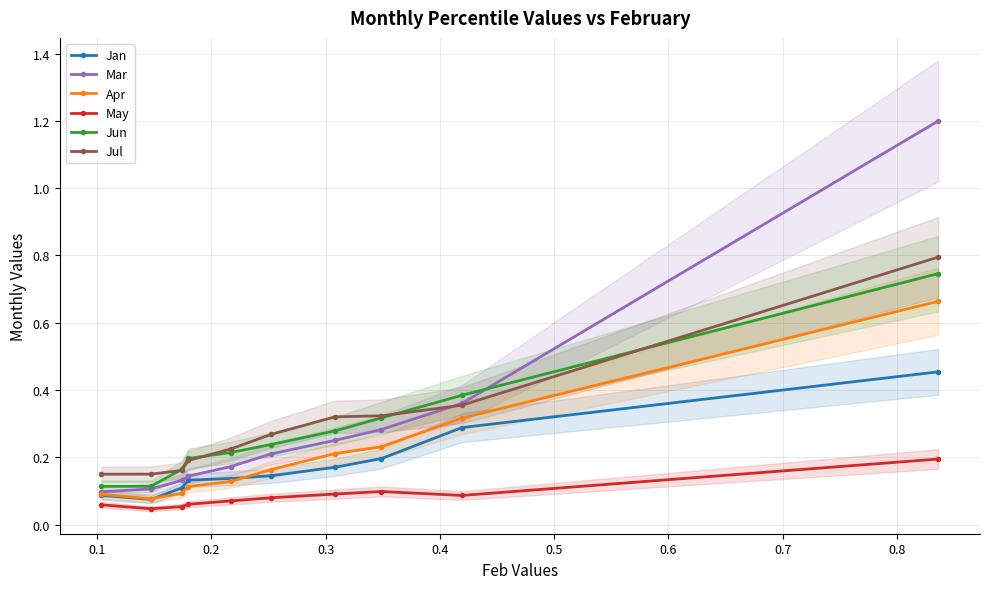

What is the difference between the maximum and minimum values in the May series?

0.1